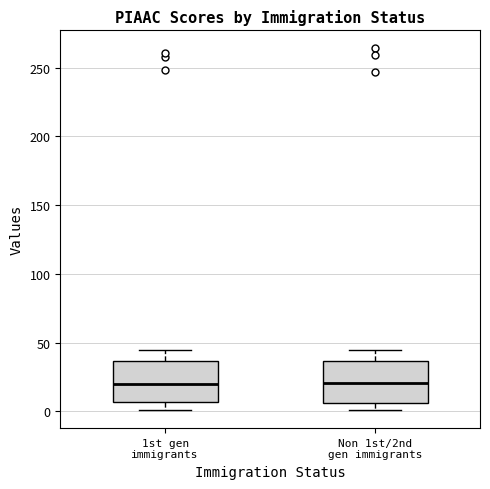

Reading left to right, transcribe this box plot: for each box, give where its median line is, the range the box spans, and where its two whiskers end, as read against the y-axis. The values are not printed on the chart, so give them approximately, as read against the axis.

1st gen immigrants: median 20, box 5 to 35, whiskers 0 to 45
Non 1st/2nd gen immigrants: median 20, box 5 to 35, whiskers 0 to 45